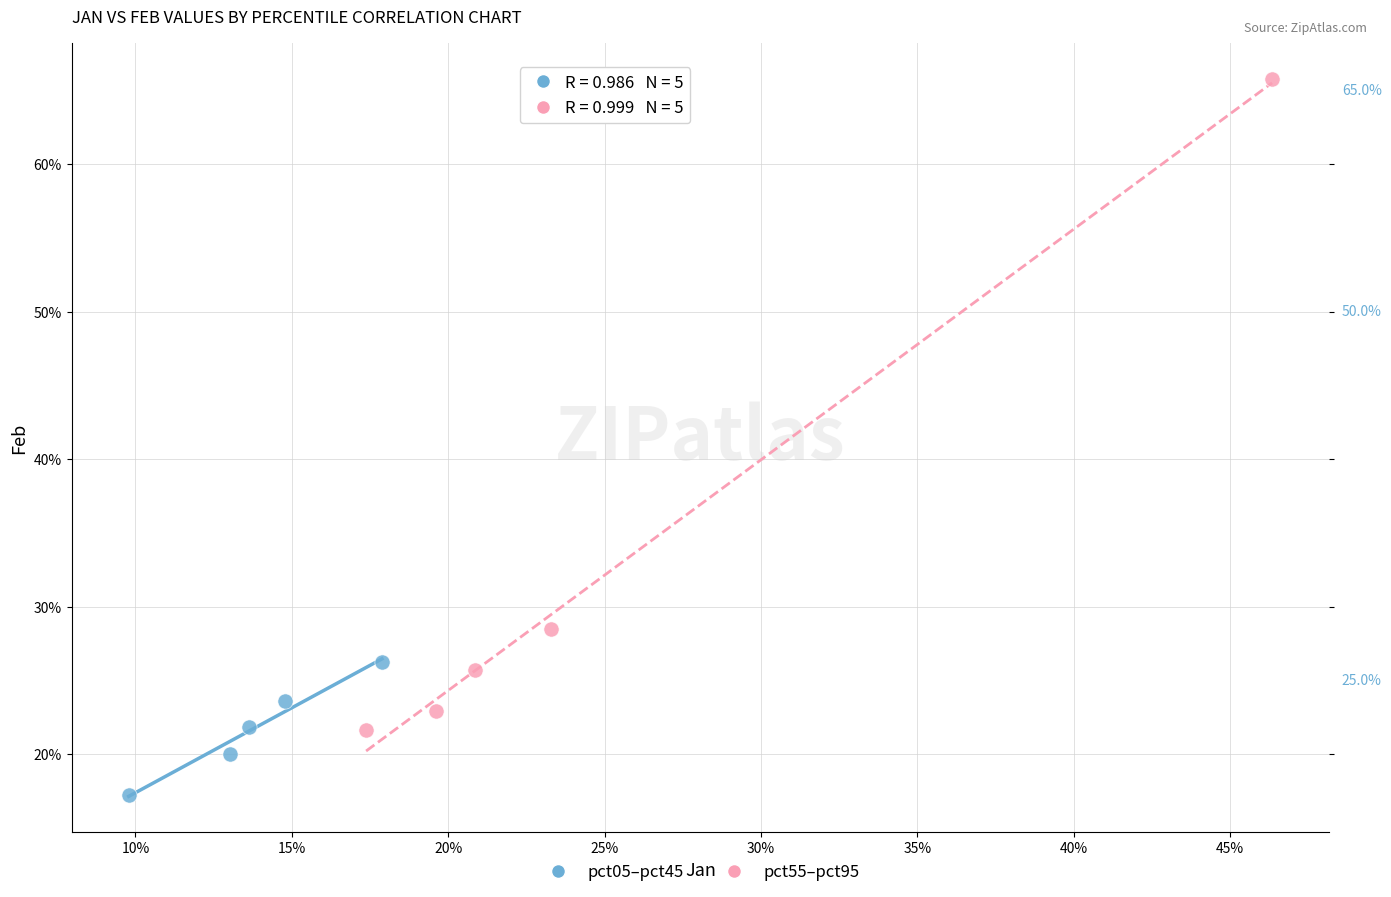

What are all the series names shown in the legend?

pct05–pct45, pct55–pct95